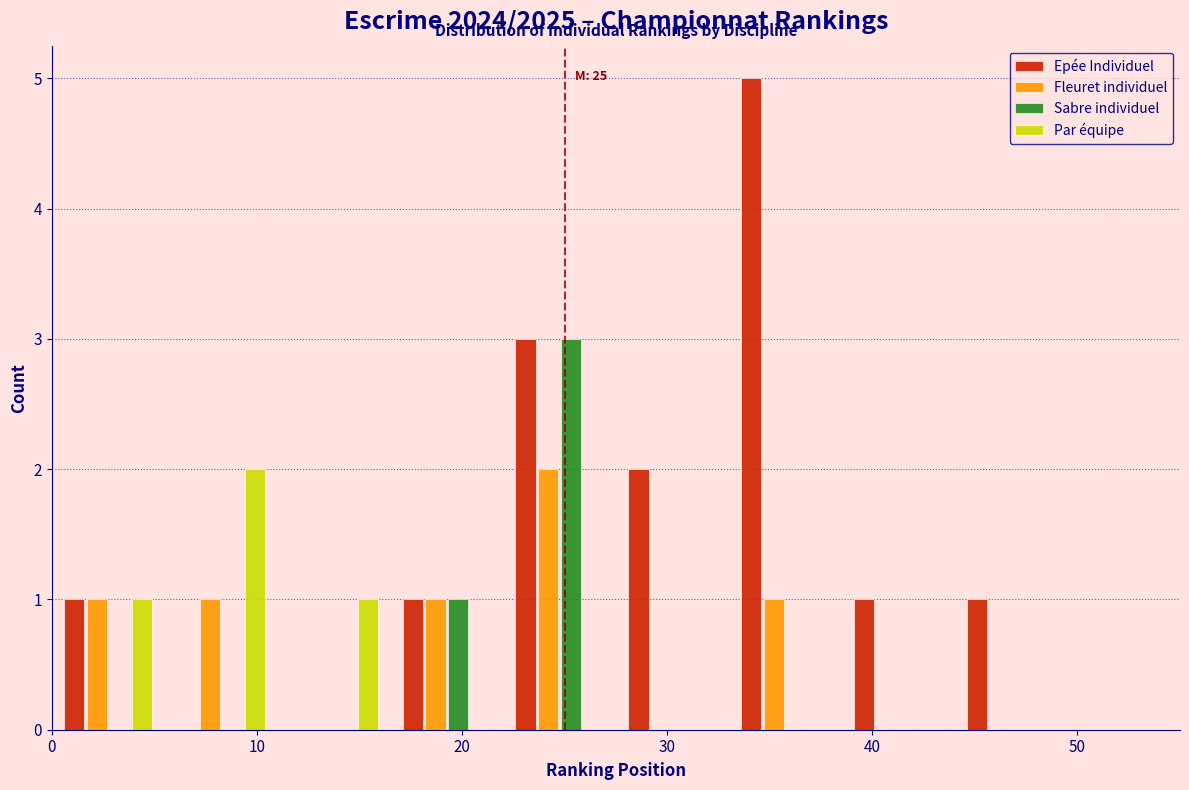

In the Sabre individuel series, which range on the x-axis has the tallest bar?

22.0 to 27.5